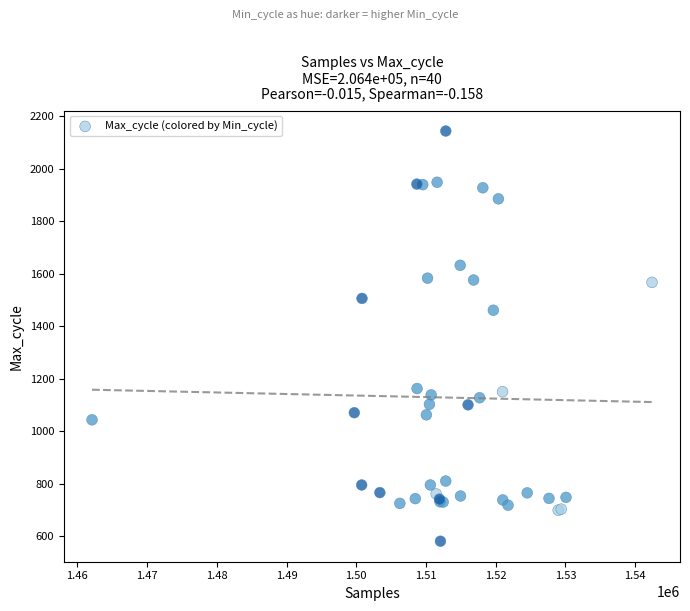

What Y value in the scatter plot is closest to 1362?

1461